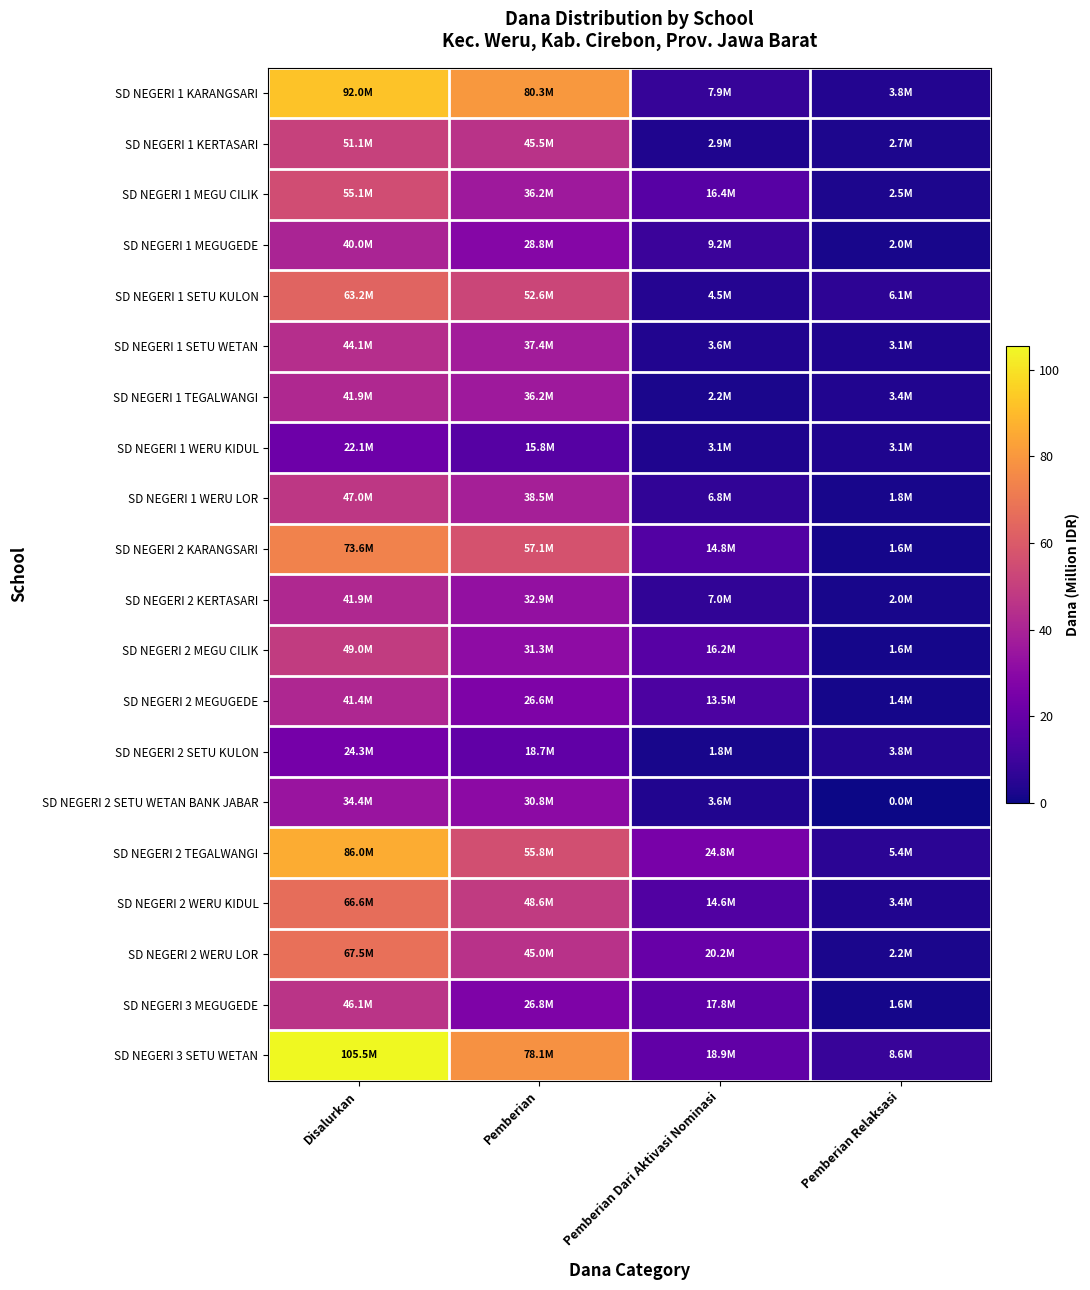

Which series changed the most between Pemberian Dari Aktivasi Nominasi and Pemberian Relaksasi?

SD NEGERI 2 TEGALWANGI